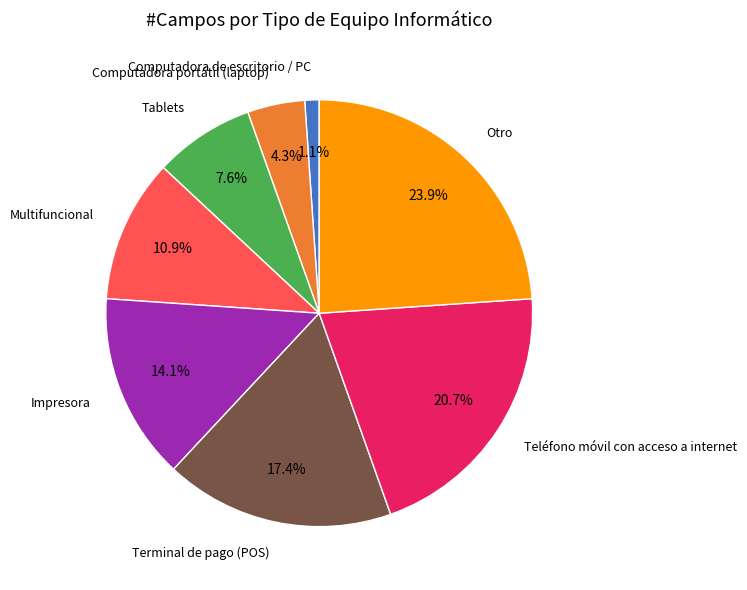

What percentage is the Otro slice, to the nearest percent?

24%